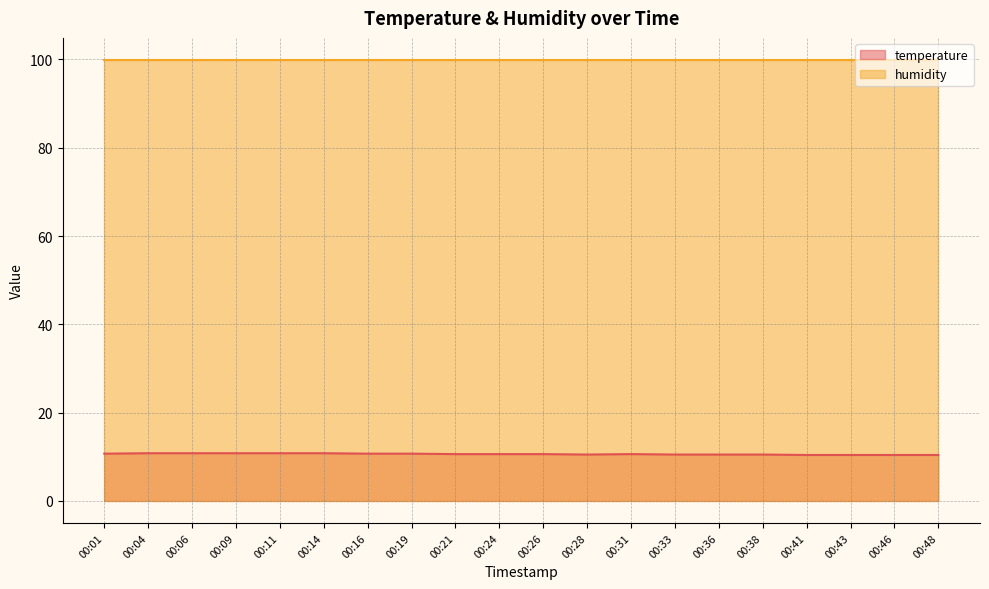

Rank the categories by value from lowest to highest.

00:41, 00:43, 00:46, 00:48, 00:28, 00:33, 00:36, 00:38, 00:21, 00:24, 00:26, 00:31, 00:01, 00:16, 00:19, 00:04, 00:06, 00:09, 00:11, 00:14